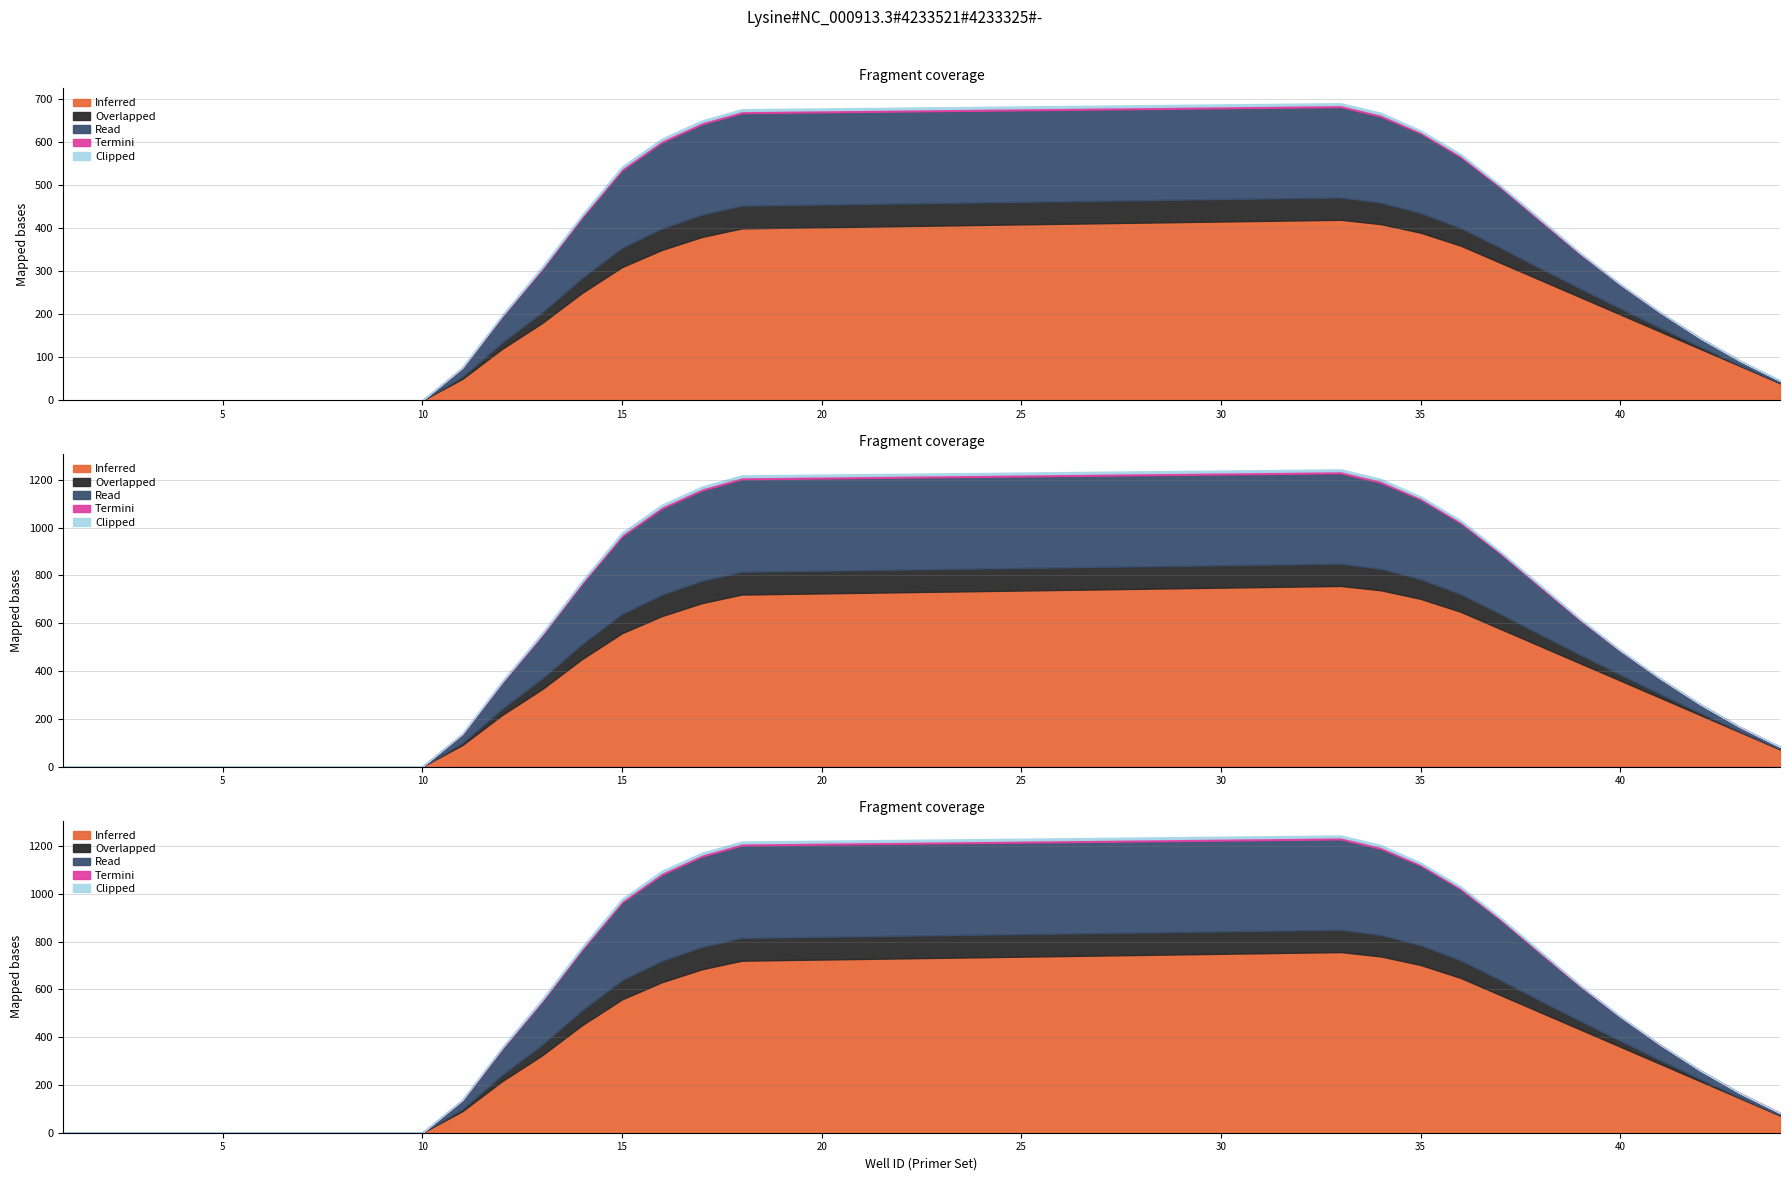

True or false: Clipped has a value of -2 at HA037280.

False